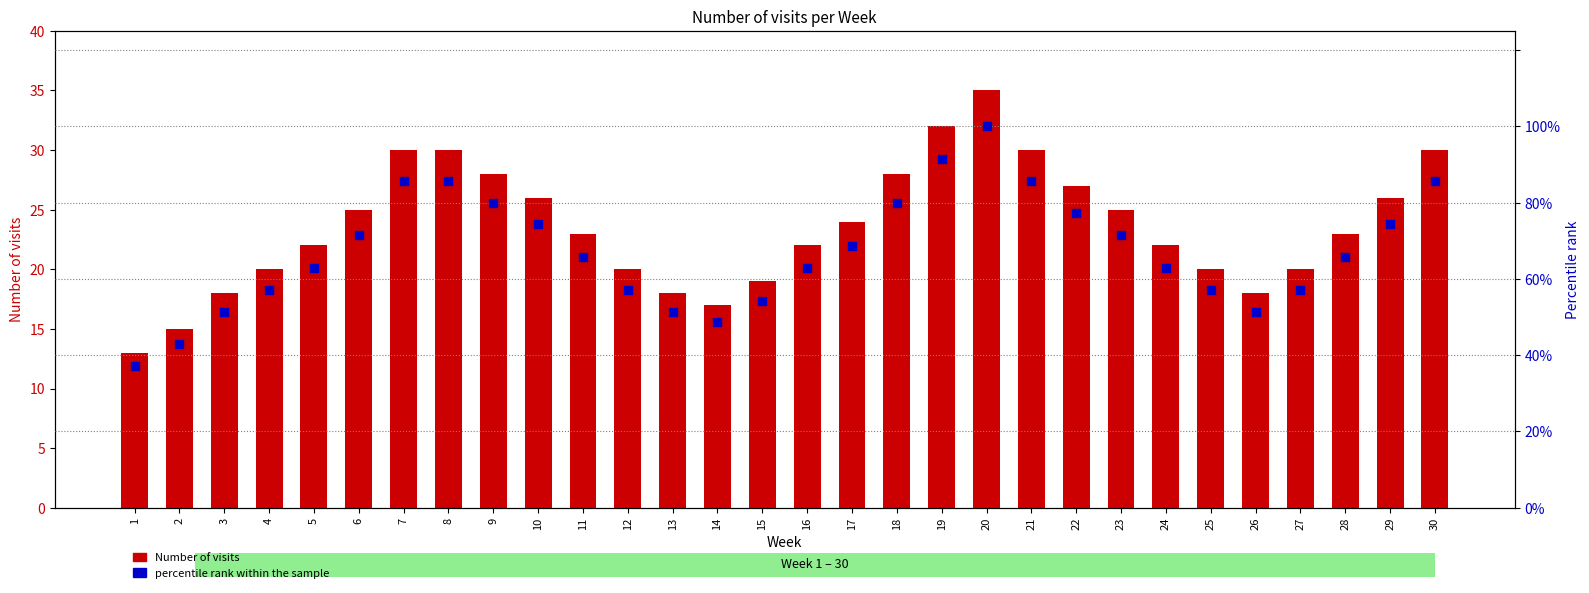

Which series reaches the maximum Y coordinate?

percentile rank within sample